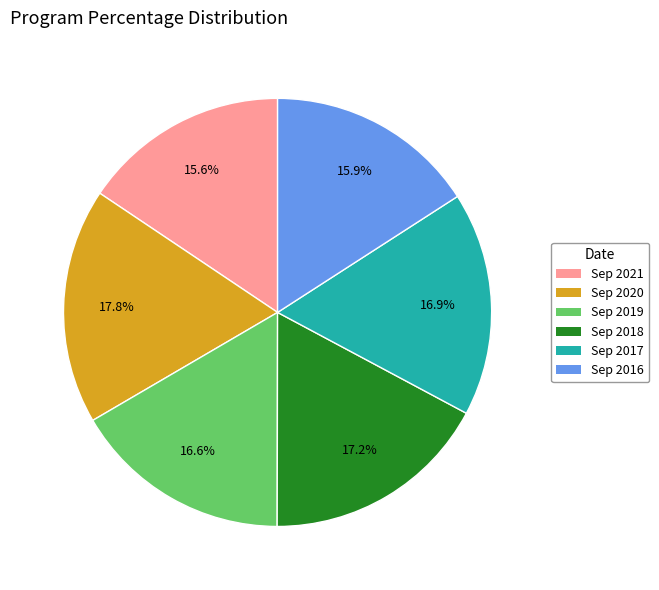

What percentage is NOT represented by Sep 2020?

82.2%